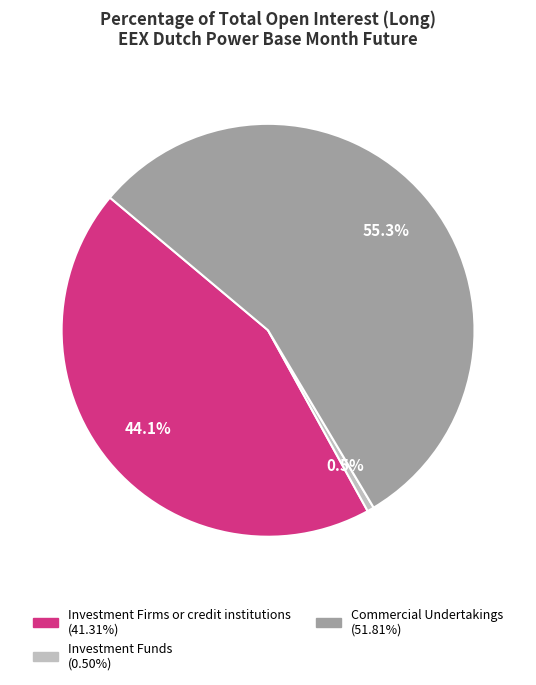

Is there a majority slice in this chart?

Yes